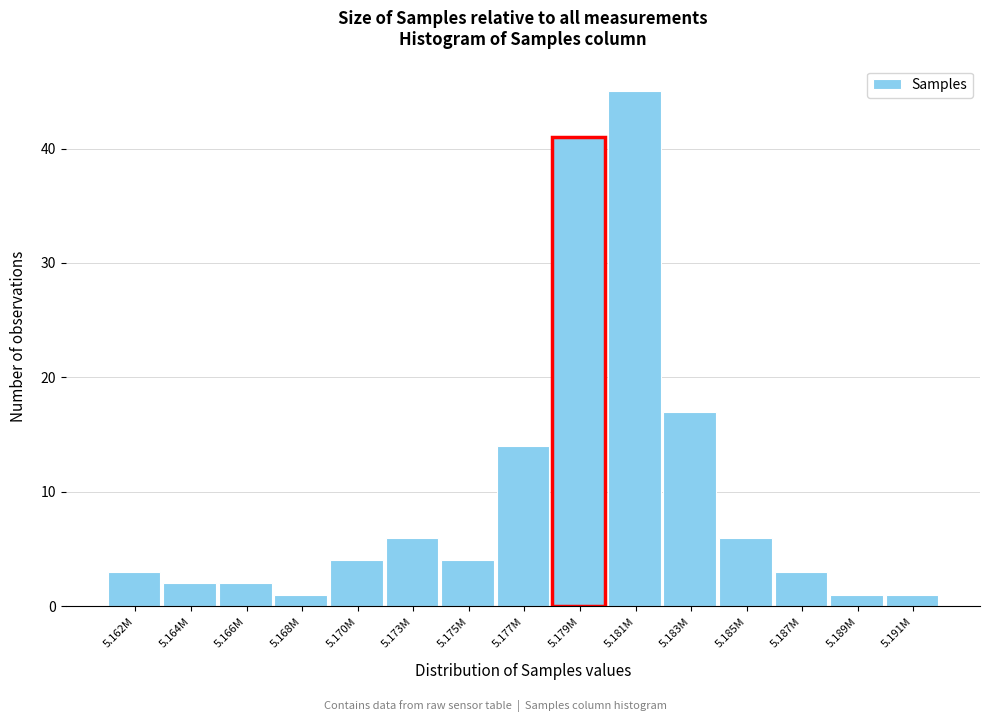

Reading left to right, list all the values displayed in this chart.

5.162M=3	5.164M=2	5.166M=2	5.168M=1	5.170M=4	5.173M=6	5.175M=4	5.177M=14	5.179M=41	5.181M=45	5.183M=17	5.185M=6	5.187M=3	5.189M=1	5.191M=1